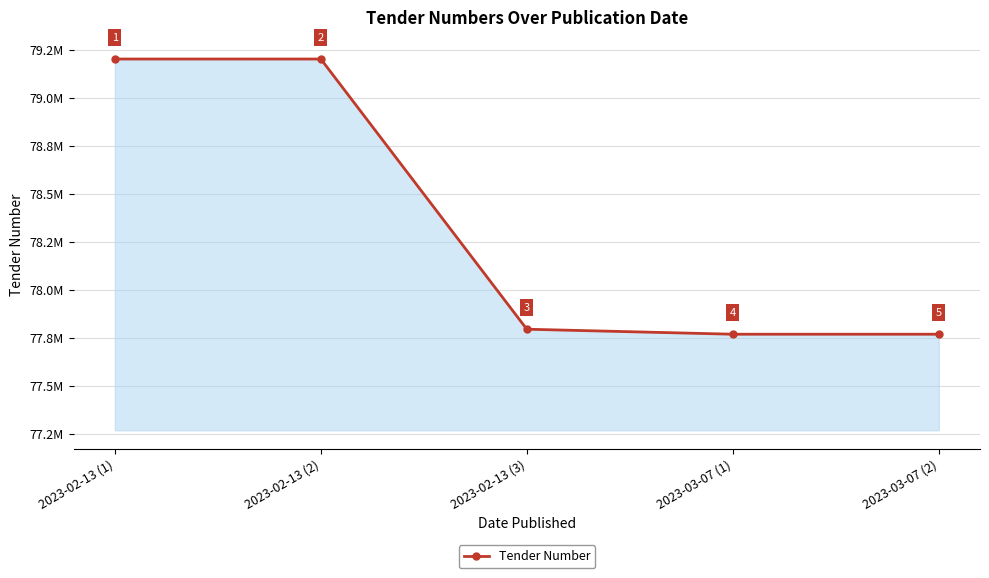

What is the sum of the values at 2023-02-13 (2) and 2023-02-13 (1)?

158403790